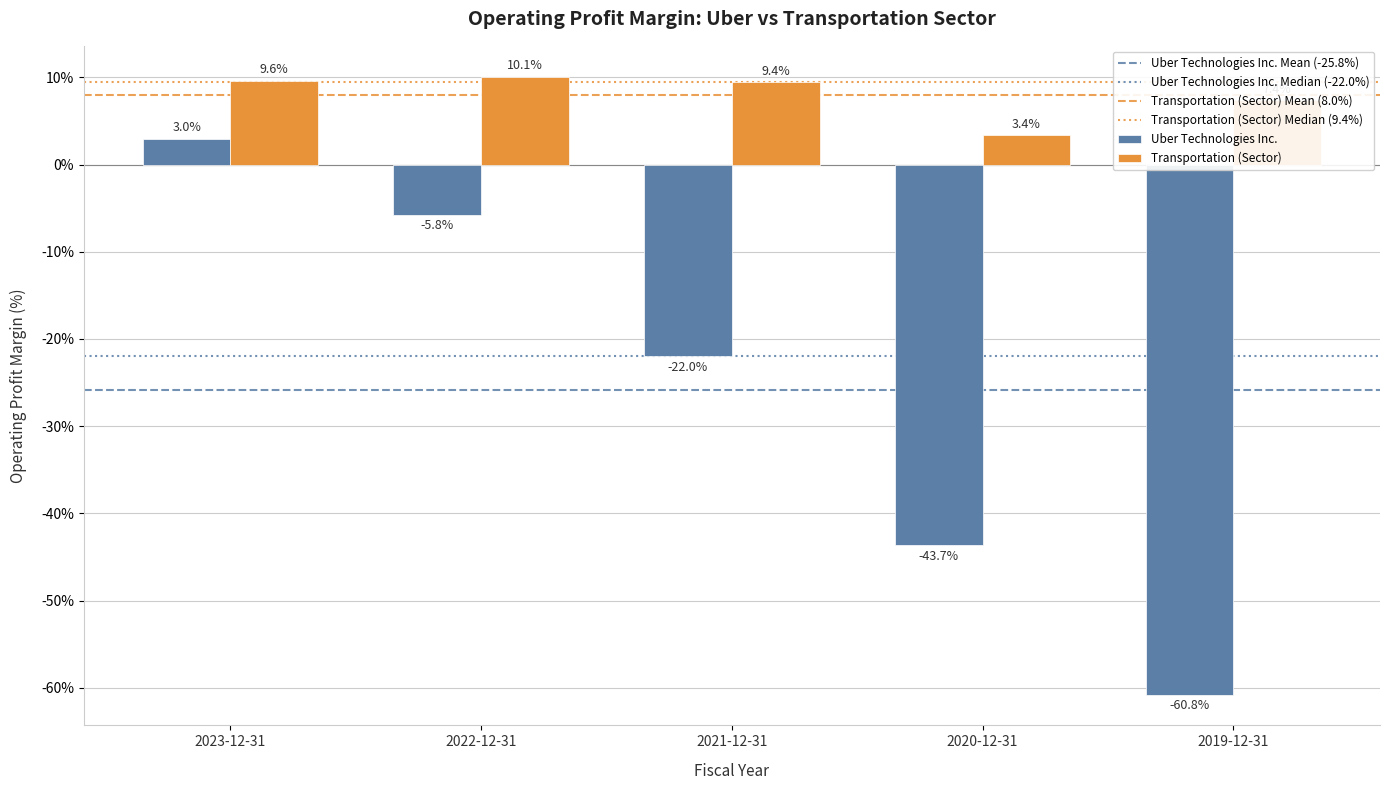

Are the bars grouped side by side (vs. stacked)?

Yes